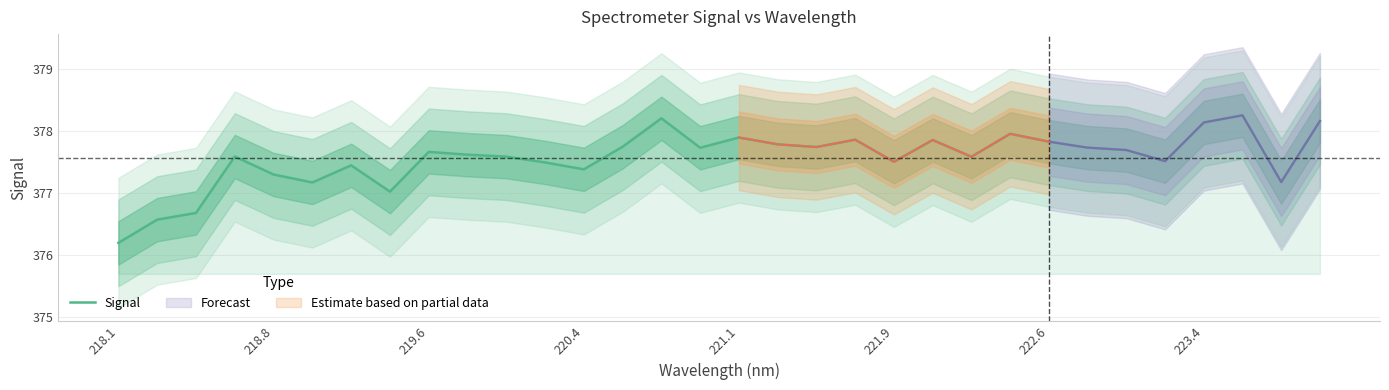

What is the value of the 28th point from the left?

377.5